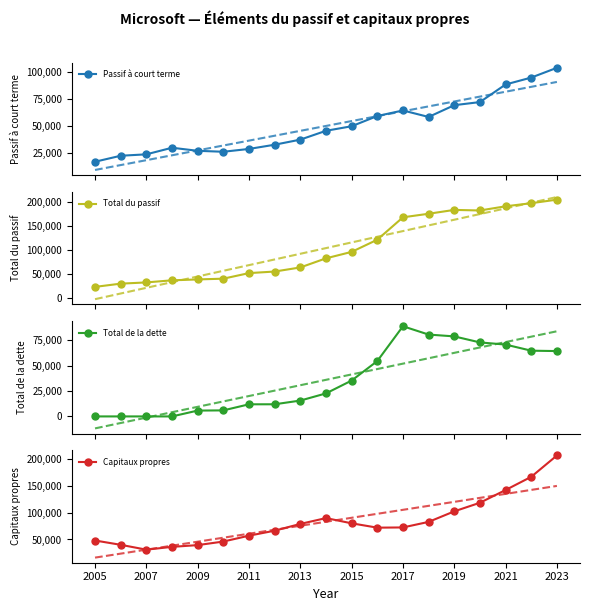

What is the maximum value shown in the chart?

206223